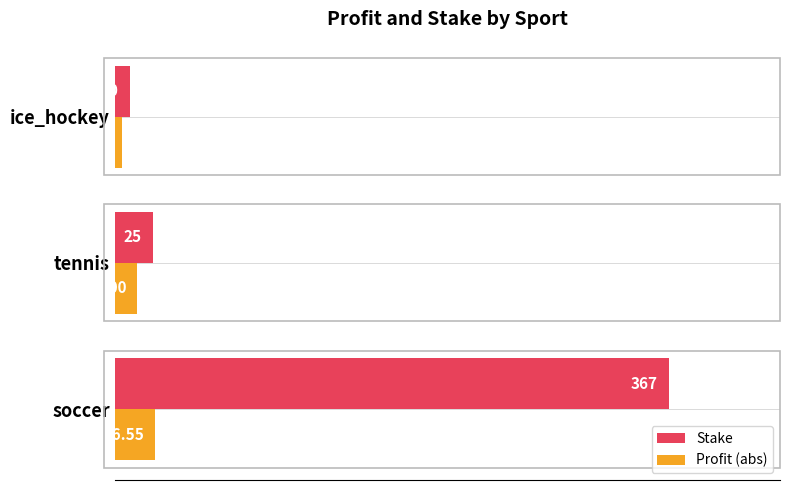

List the series in order of their overall mean, highest first.

Stake, Profit (abs)